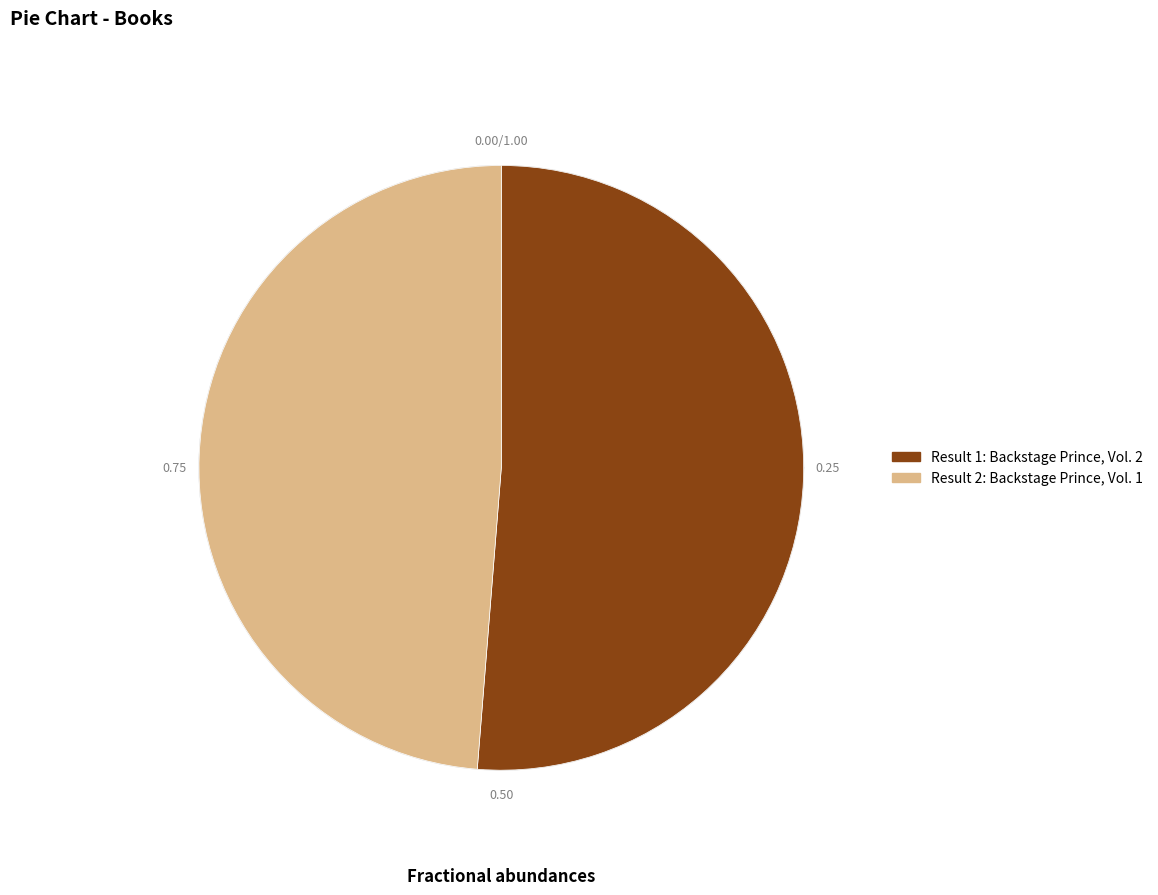

Rank the categories by value from highest to lowest.

1, 2